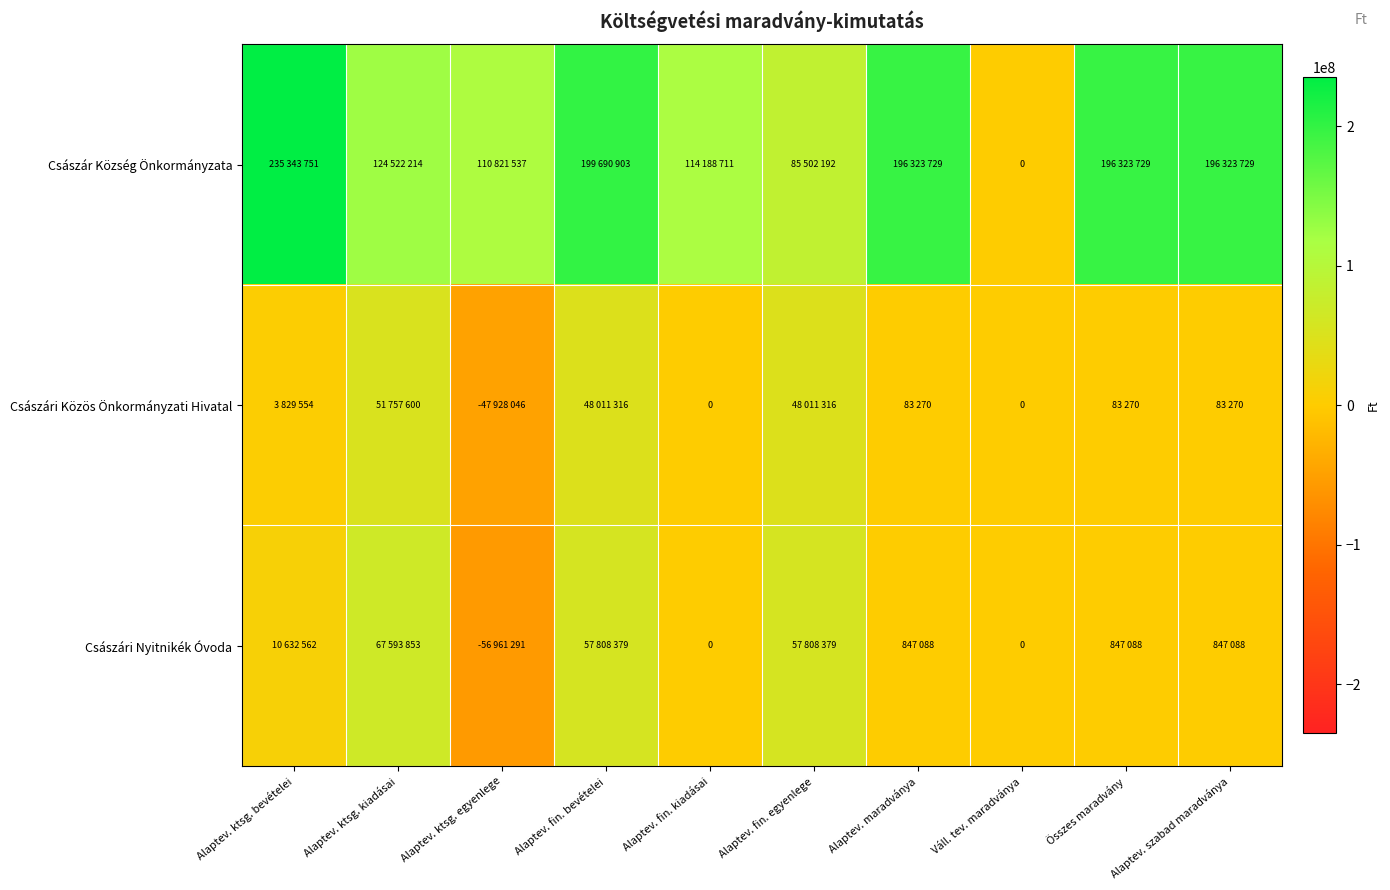

Which has a higher value, Alaptev. ktsg. egyenlege or Alaptev. ktsg. bevételei?

Alaptev. ktsg. bevételei